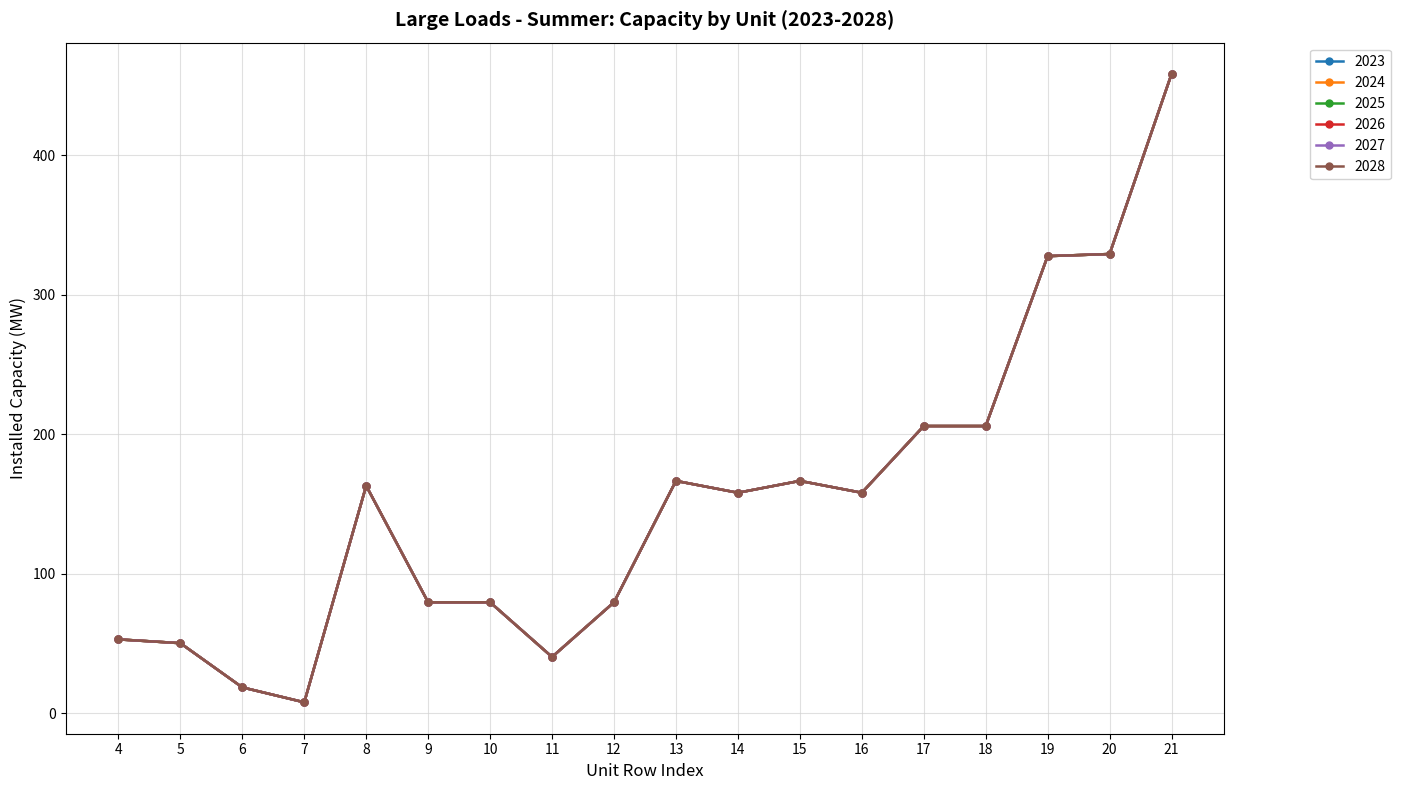

What is the sum of the 2025 values at 12 and 4?

132.8